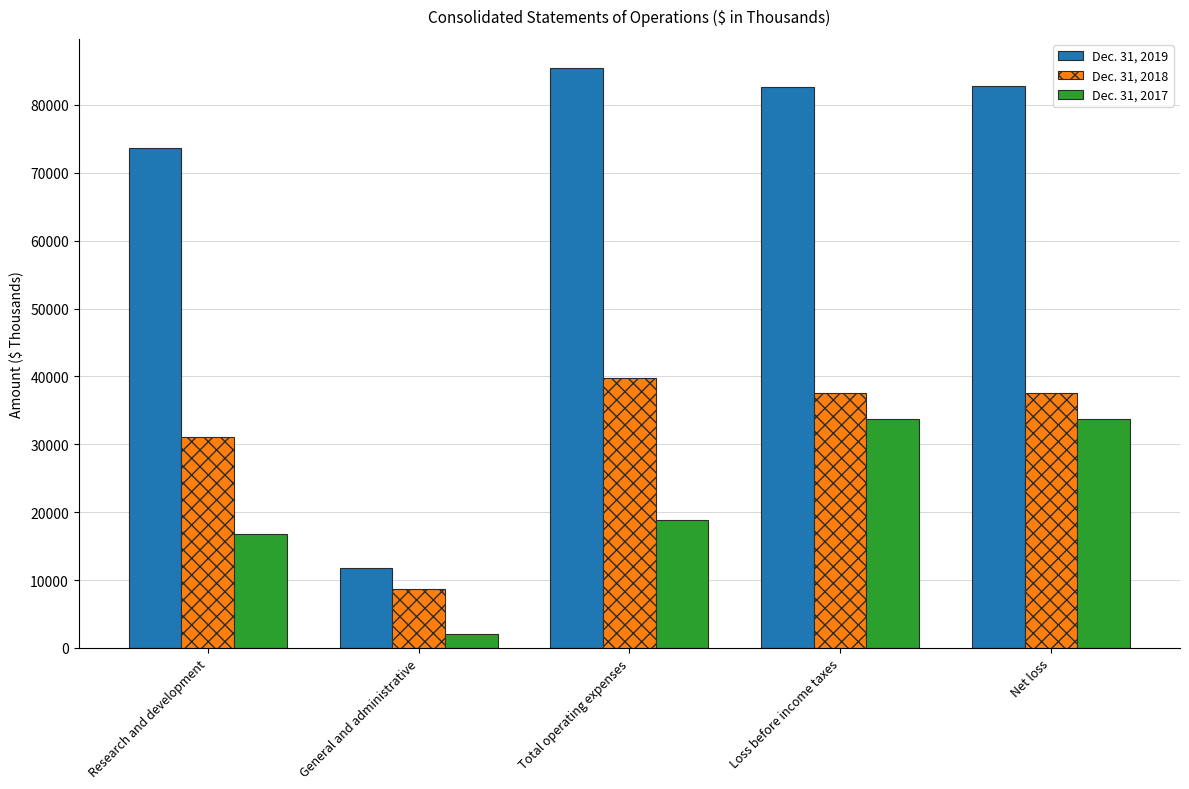

Which series has the largest total across all categories?

Dec. 31, 2019